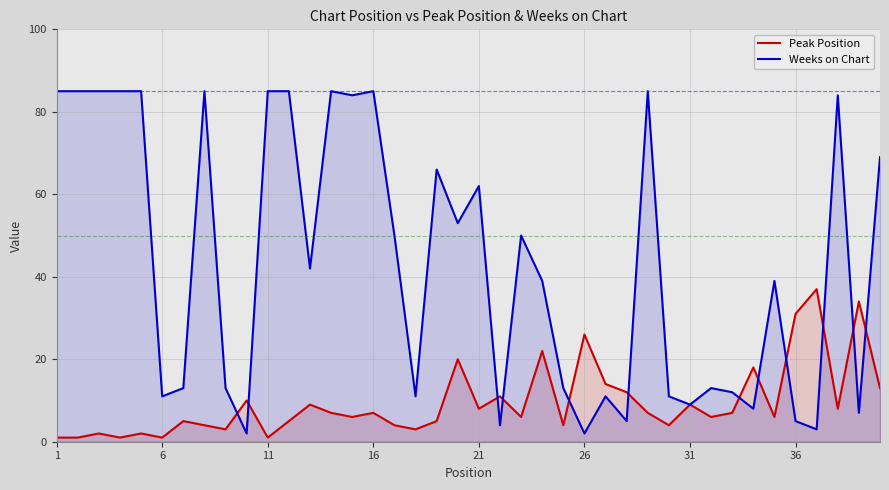

List the series in order of their peak value, lowest first.

Peak Position, Weeks on Chart